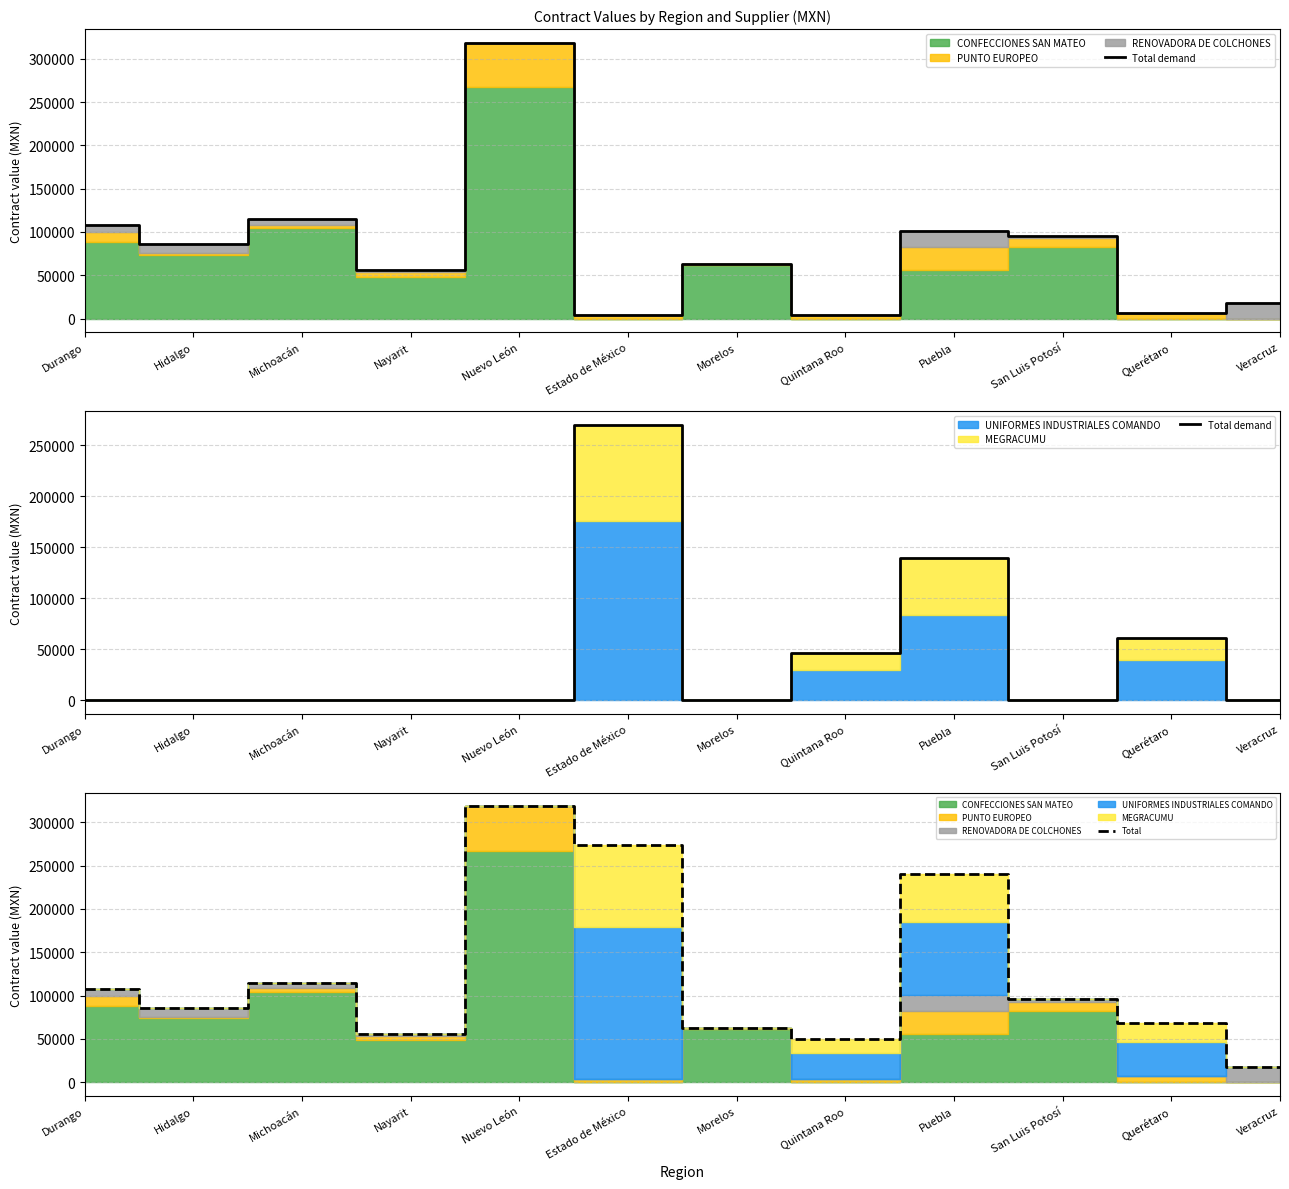

True or false: Total has a value of 139930.4 at Puebla.

False